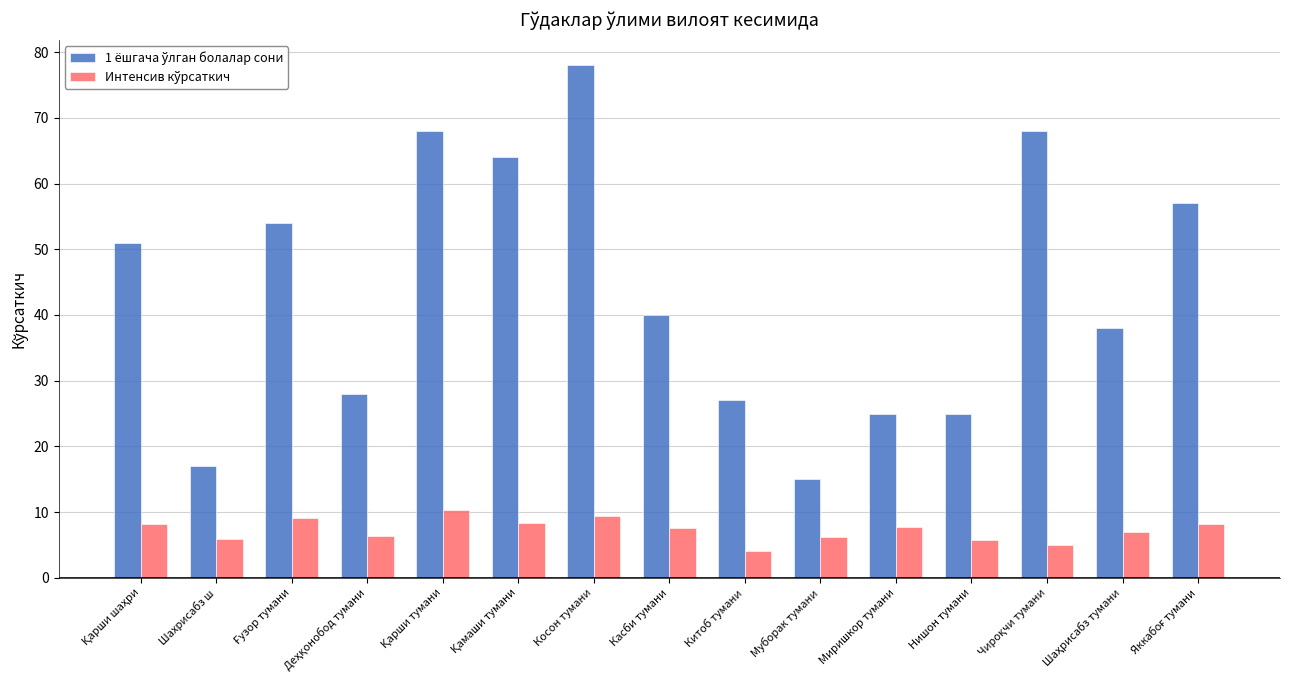

What is the minimum value shown in the chart?

4.1